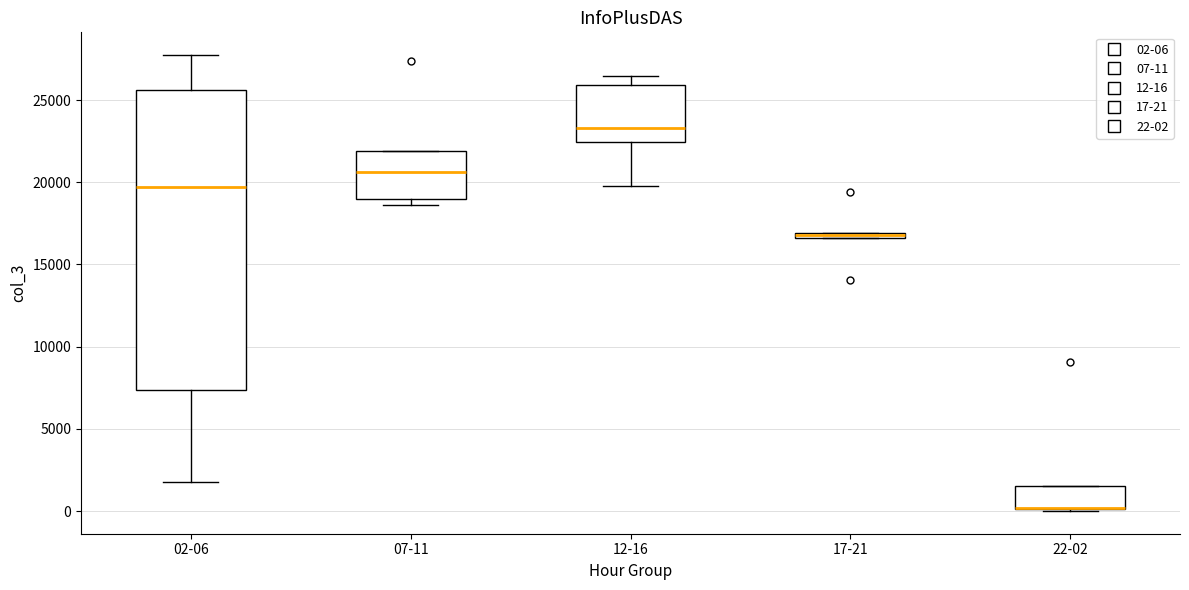

Comparing the boxes themselves (not the whiskers), which one is the tallest?

02-06